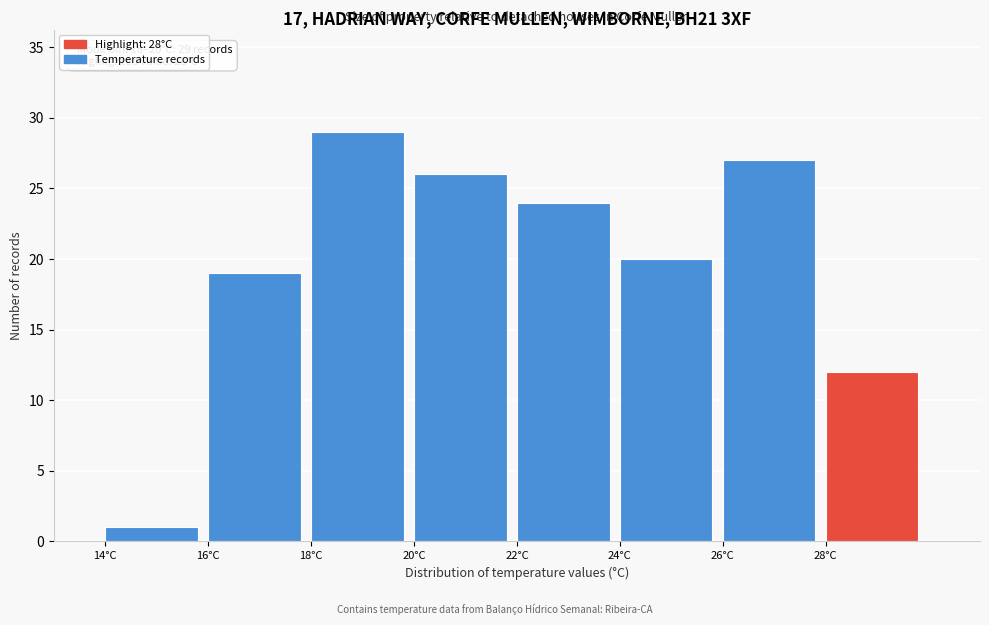

Which range on the x-axis has the tallest bar?

18 to 20